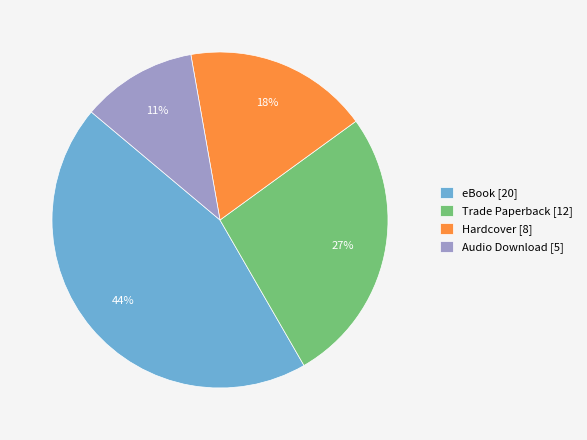

What is the smallest slice in the pie chart?

Audio Download